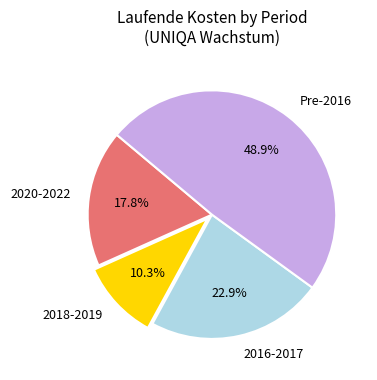

Does any single category account for the majority?

No